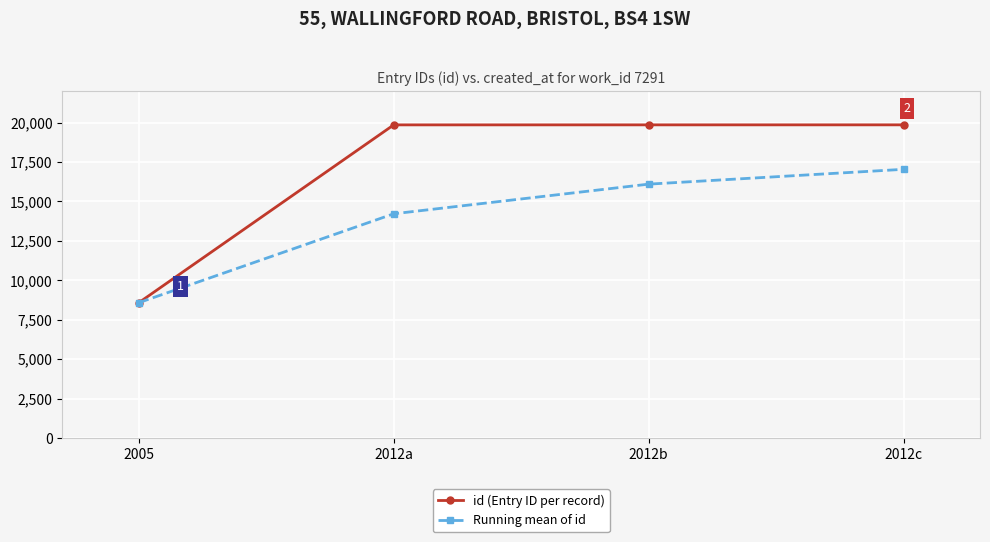

The id (Entry ID per record) series shows 19854.0 at 2012a. True or false?

True